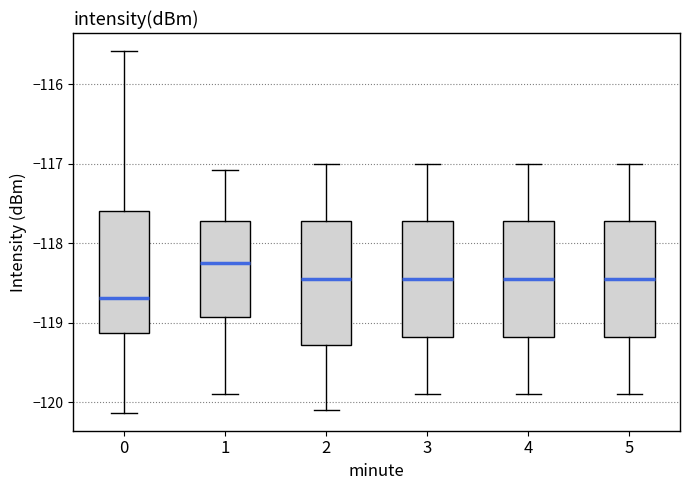

Which box has the highest median line?

1